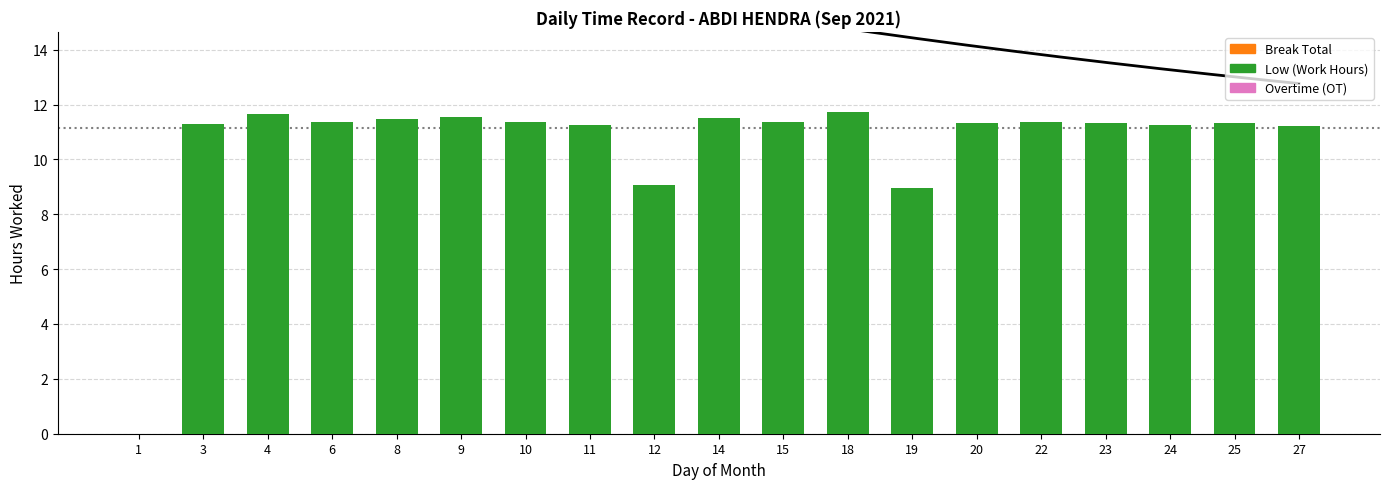

How many categories are shown in the chart?

19